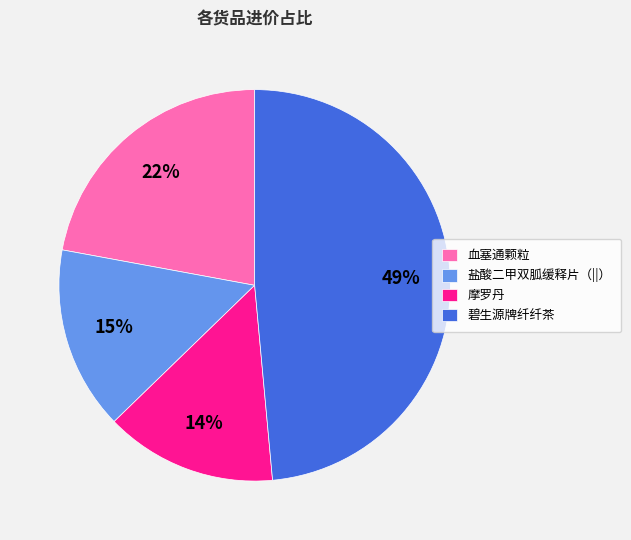

Which category has the biggest portion of the pie?

碧生源牌纤纤茶